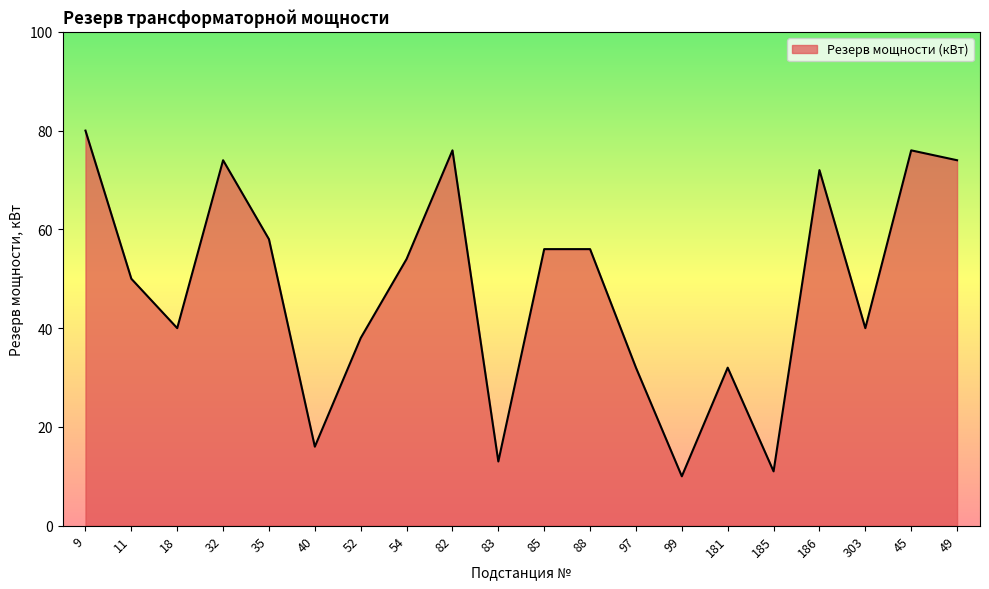

What is the sum of the values at 54 and 186?

126